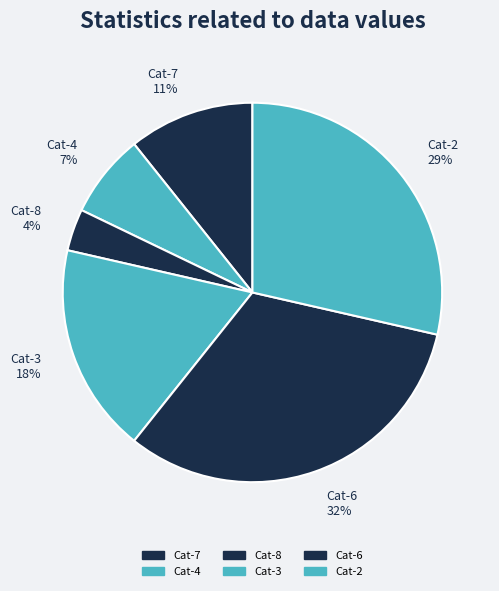

Count the number of slices in the pie.

6